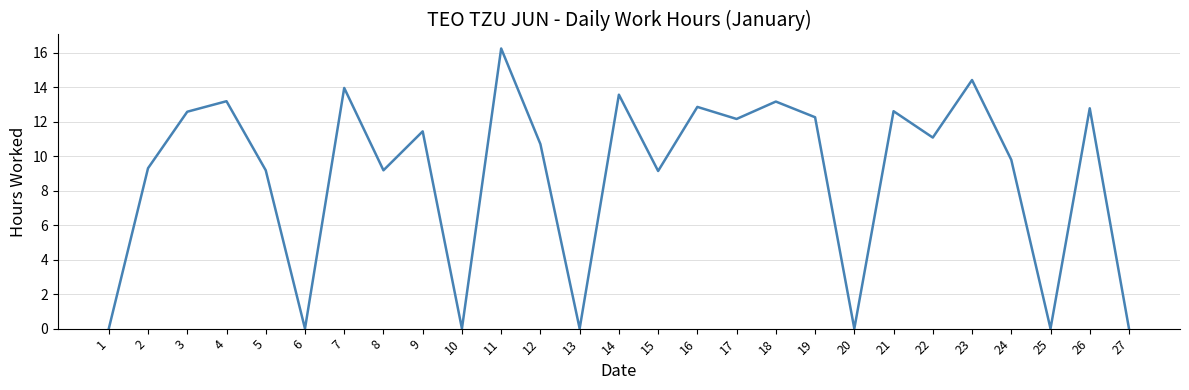

What is the difference between the second highest and minimum values?

14.4